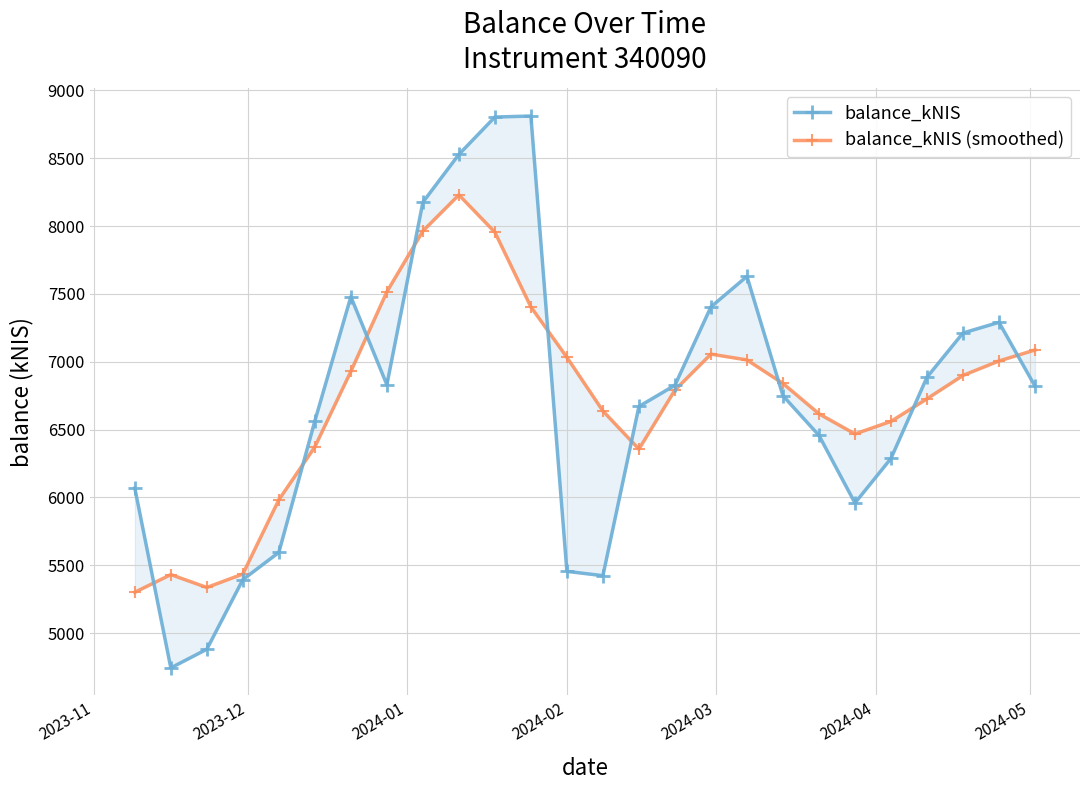

Does the chart have visible grid lines?

Yes